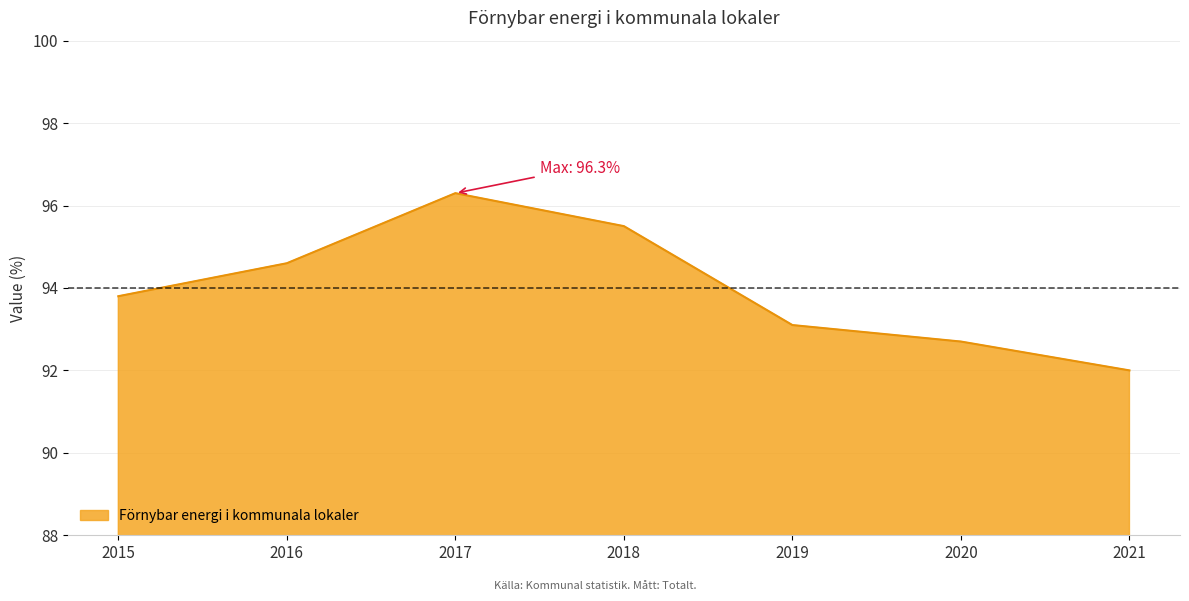

How many categories are shown in the chart?

7